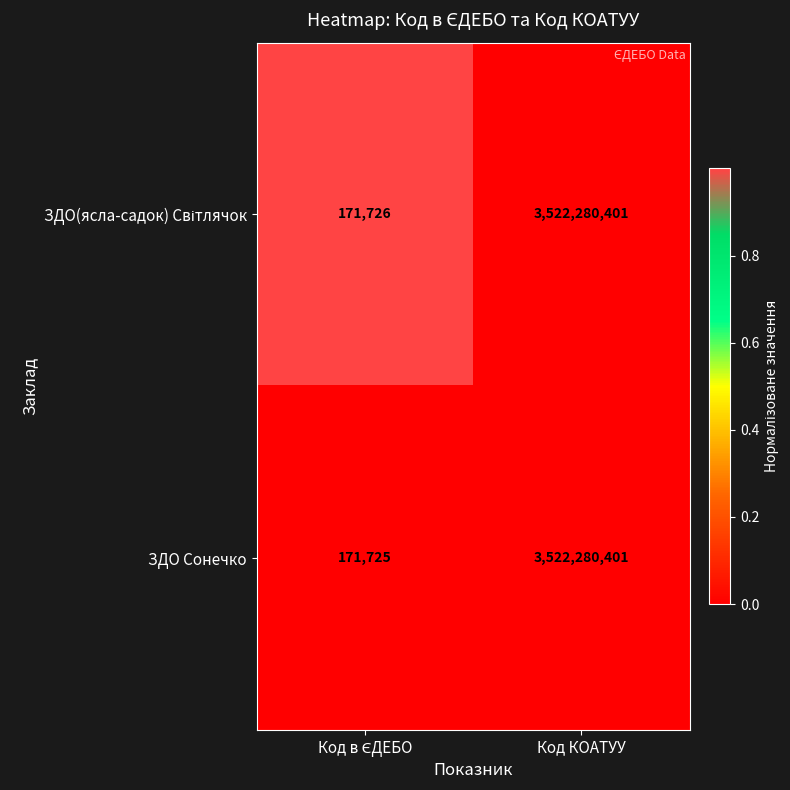

How many data points does each series have?

2